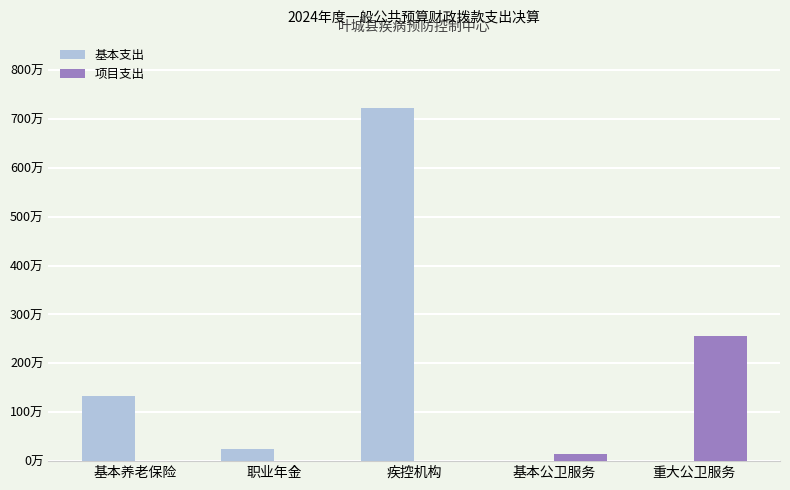

What are all the series names shown in the legend?

基本支出, 项目支出